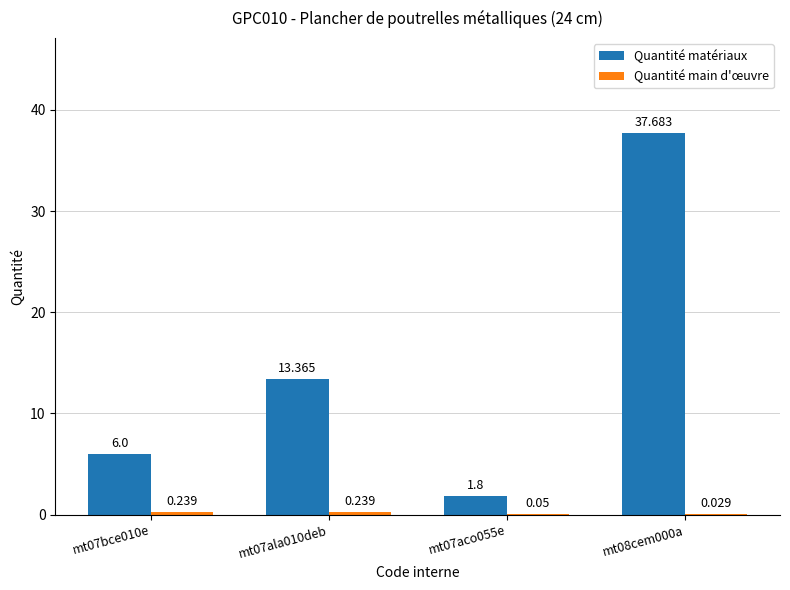

What is the minimum value for Quantité matériaux?

1.8